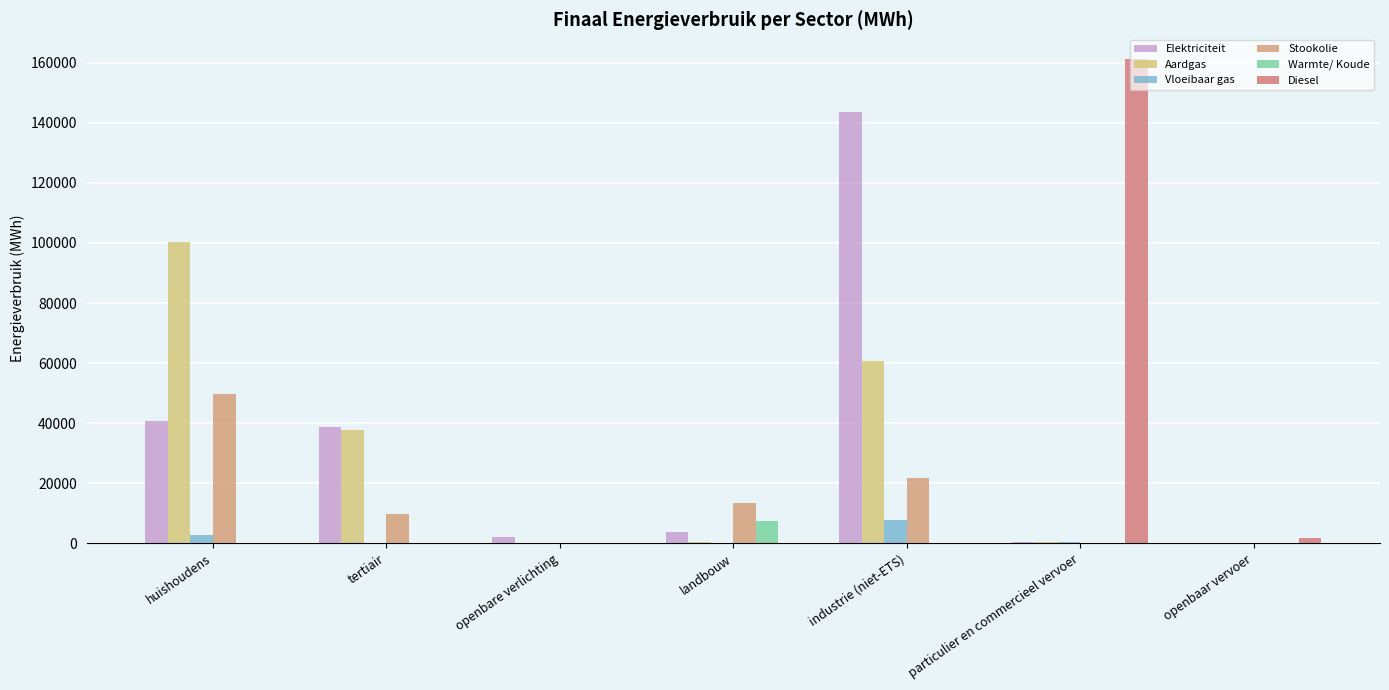

Reading left to right, transcribe all the data shown in this chart.

Elektriciteit: huishoudens=40636.0	tertiair=38726.0	openbare verlichting=2080.3	landbouw=3795.2	industrie (niet-ETS)=143669.8	particulier en commercieel vervoer=235.1	openbaar vervoer=23.5
Aardgas: huishoudens=100460.2	tertiair=37615.6	openbare verlichting=0.0	landbouw=355.0	industrie (niet-ETS)=60564.6	particulier en commercieel vervoer=375.4	openbaar vervoer=0.0
Vloeibaar gas: huishoudens=2577.3	tertiair=132.1	openbare verlichting=0.0	landbouw=154.2	industrie (niet-ETS)=7856.4	particulier en commercieel vervoer=350.9	openbaar vervoer=0.0
Stookolie: huishoudens=49598.6	tertiair=9564.9	openbare verlichting=0.0	landbouw=13425.1	industrie (niet-ETS)=21847.3	particulier en commercieel vervoer=0.0	openbaar vervoer=0.0
Warmte/ Koude: huishoudens=0.0	tertiair=32.5	openbare verlichting=0.0	landbouw=7527.2	industrie (niet-ETS)=0.0	particulier en commercieel vervoer=0.0	openbaar vervoer=0.0
Diesel: huishoudens=0.0	tertiair=0.0	openbare verlichting=0.0	landbouw=0.0	industrie (niet-ETS)=0.0	particulier en commercieel vervoer=161450.6	openbaar vervoer=1702.4